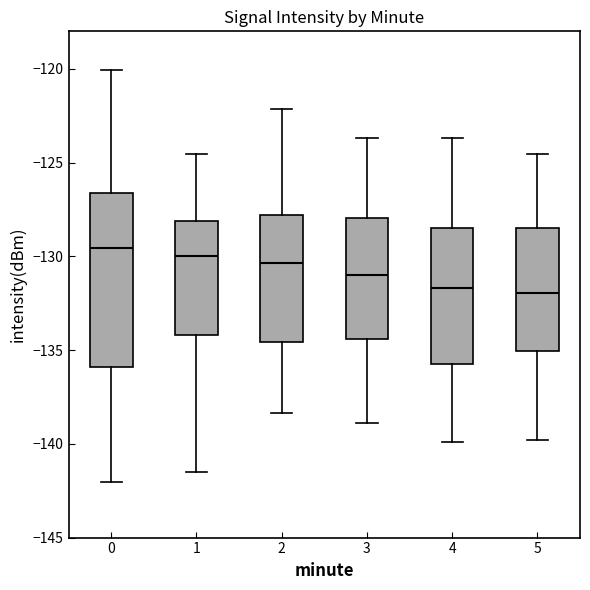

Reading left to right, read every box against the y-axis: the position of its median line, the range the box covers, and the ends of its whiskers. The values are not printed on the chart, so give them approximately, as read against the axis.

0: median -129.5, box -136.0 to -126.5, whiskers -142.0 to -120.0
1: median -130.0, box -134.0 to -128.0, whiskers -141.5 to -124.5
2: median -130.5, box -134.5 to -128.0, whiskers -138.5 to -122.0
3: median -131.0, box -134.5 to -128.0, whiskers -139.0 to -123.5
4: median -131.5, box -135.5 to -128.5, whiskers -140.0 to -123.5
5: median -132.0, box -135.0 to -128.5, whiskers -140.0 to -124.5